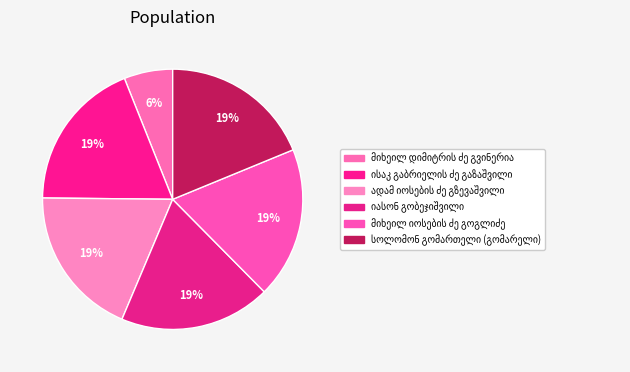

Count the number of slices in the pie.

6